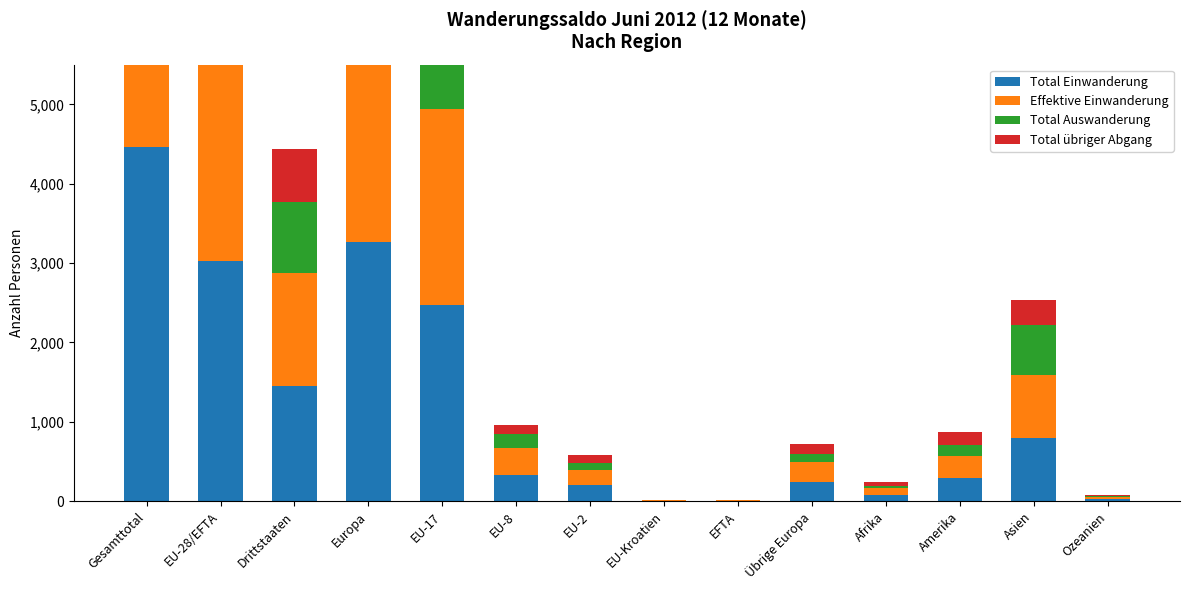

Rank the series at Afrika from lowest to highest value.

Total Auswanderung, Total übriger Abgang, Effektive Einwanderung, Total Einwanderung